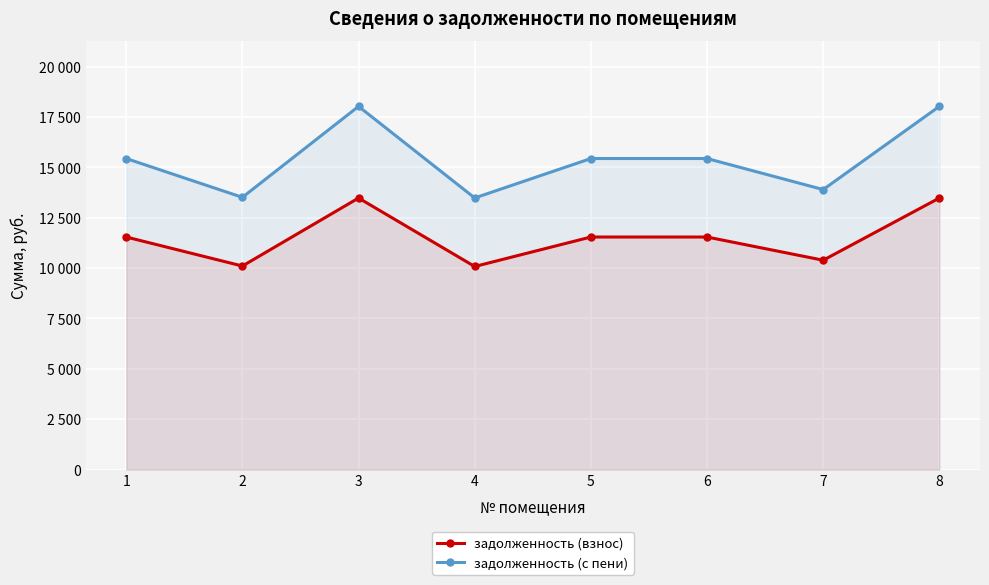

True or false: задолженность (с пени) has a value of 6556.1 at 5.

False